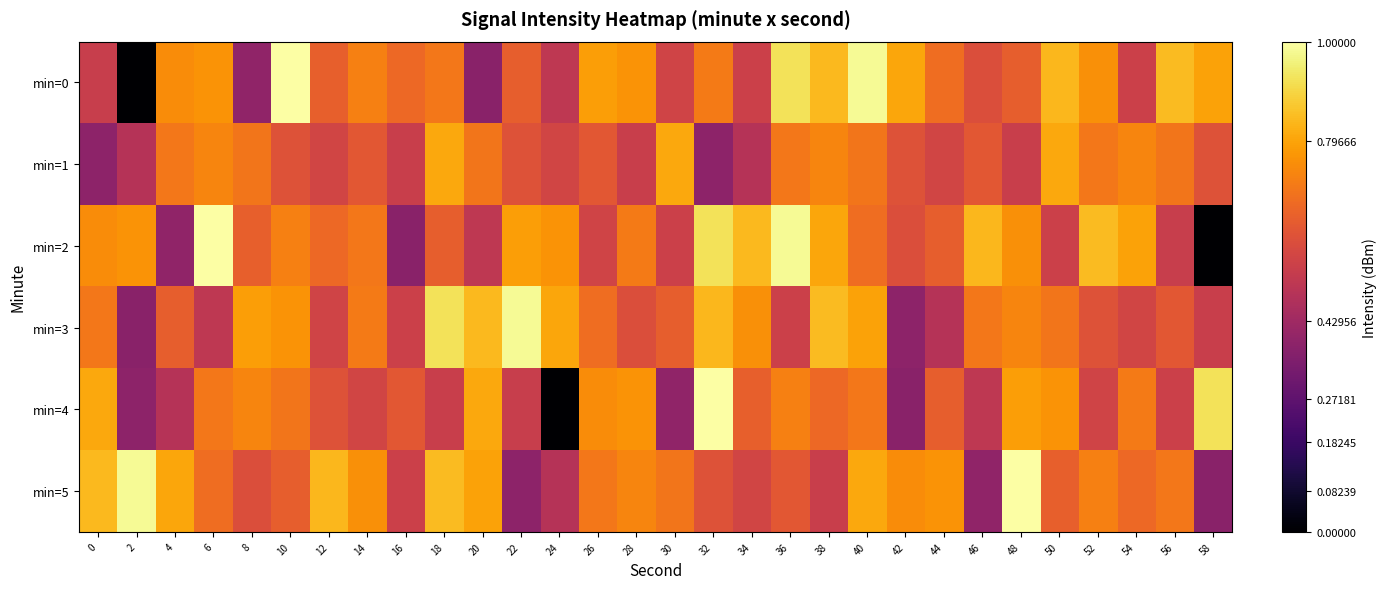

At how many categories does at least one series exceed 0?

30